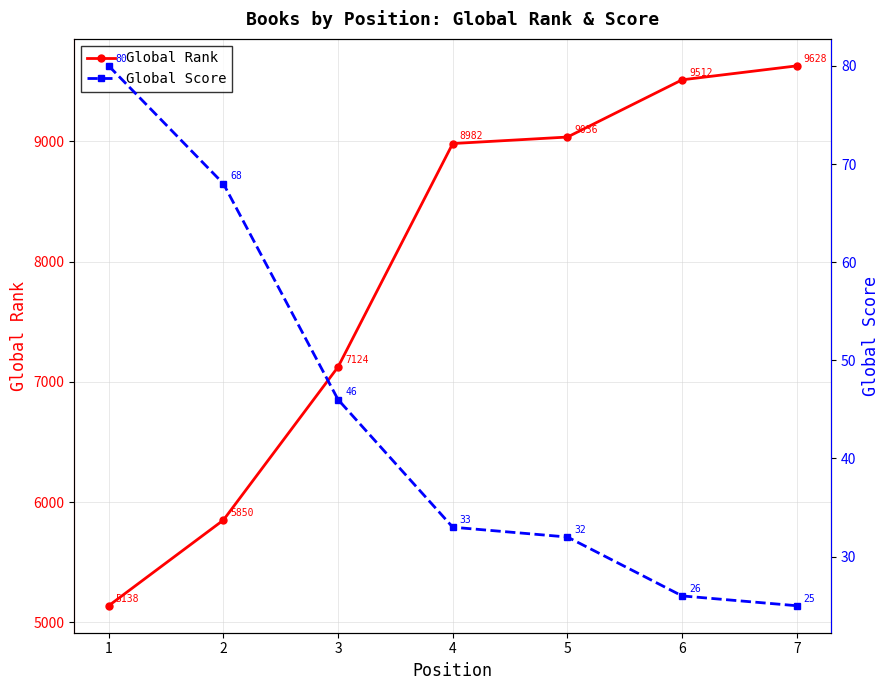

How many data points in Global Rank are less than 8982?

3